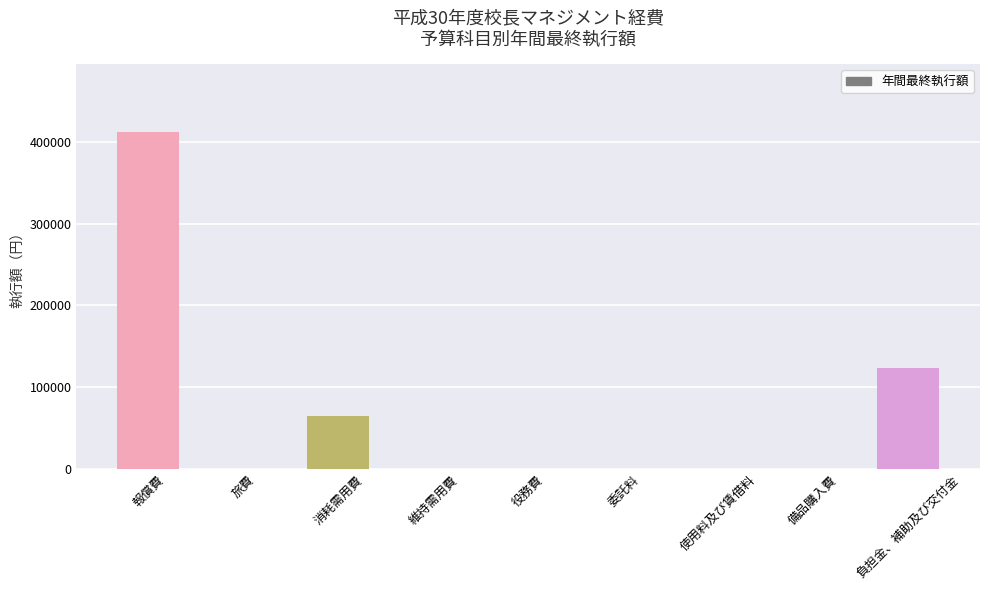

What is the sum of all values?

599900